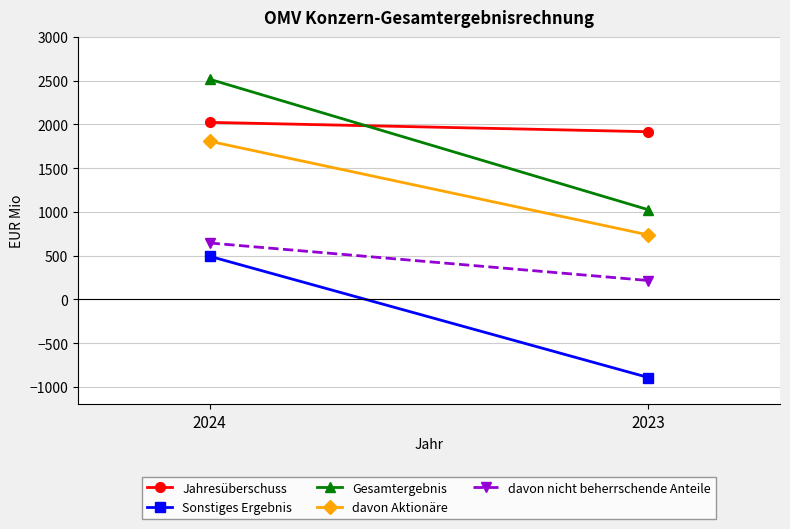

How many values in the Jahresüberschuss series are below 2024?

1